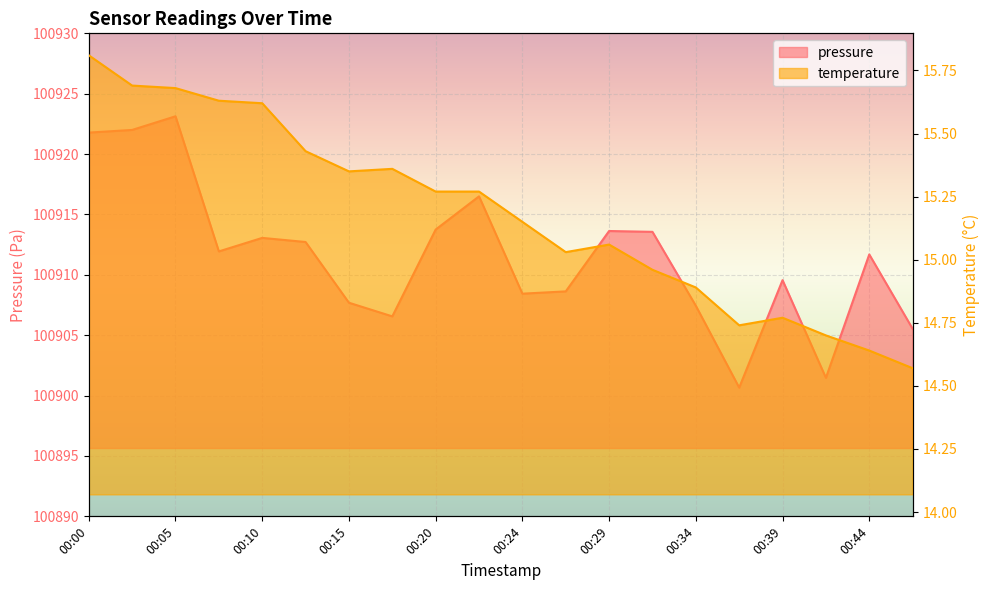

True or false: temperature and pressure intersect in this chart.

False